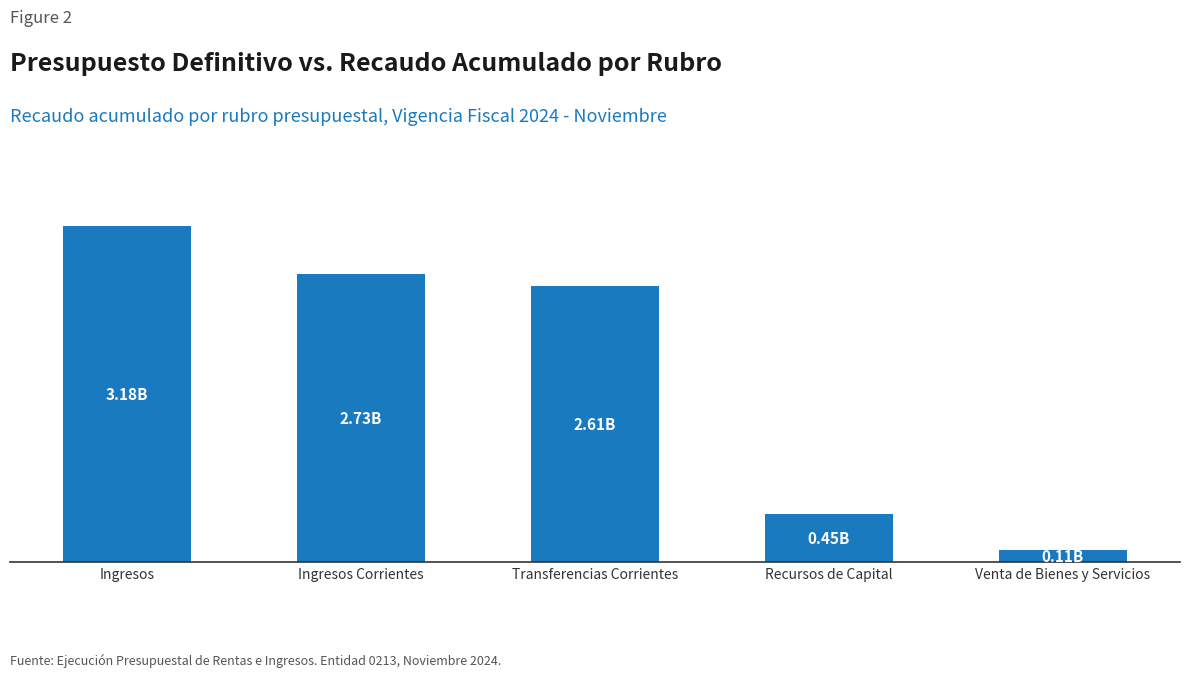

What is the value of the 1st bar from the left?

3180675883